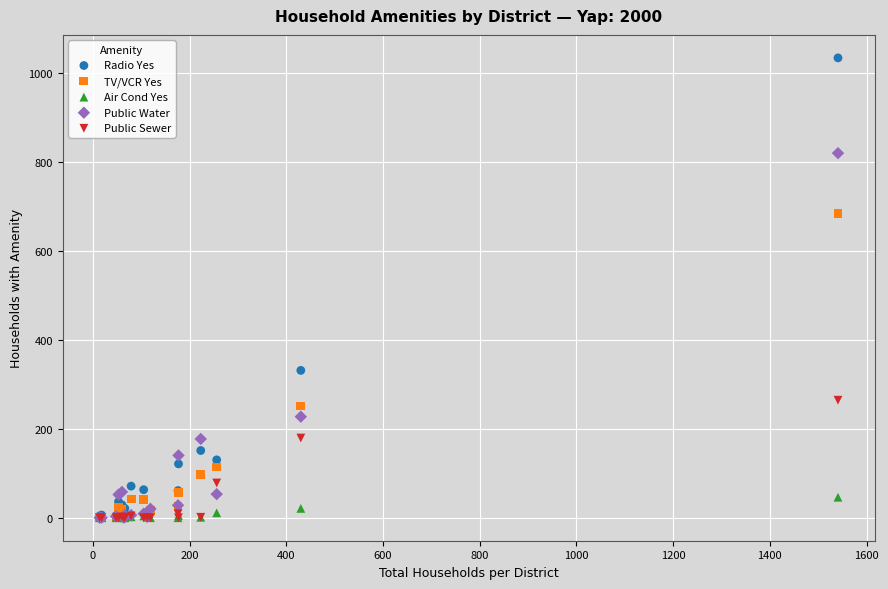

Which series contains the highest Y value?

Radio Yes